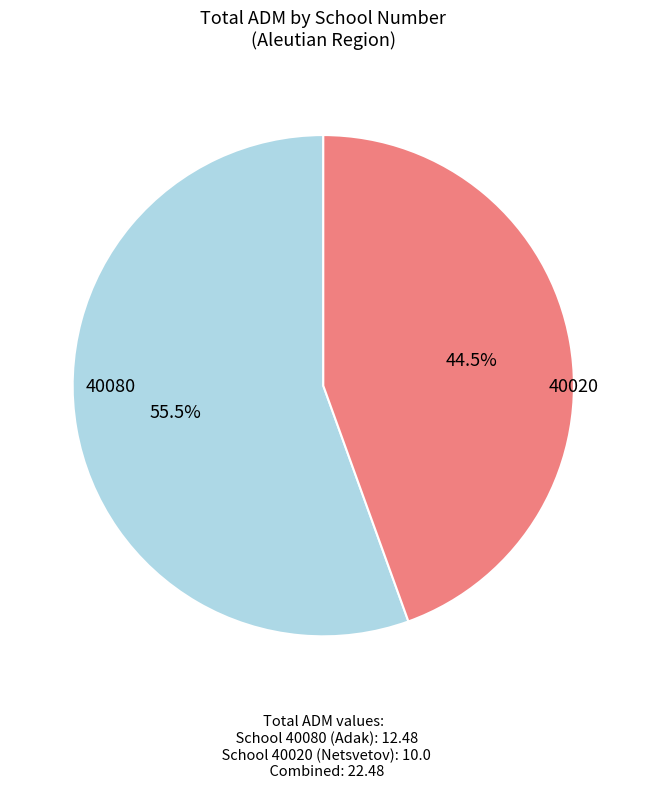

Does any single category account for the majority?

Yes